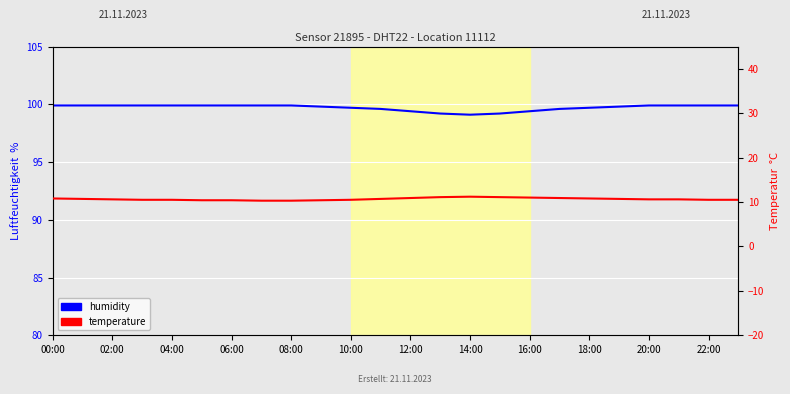

What is the total value across all series at 08:00?

110.2